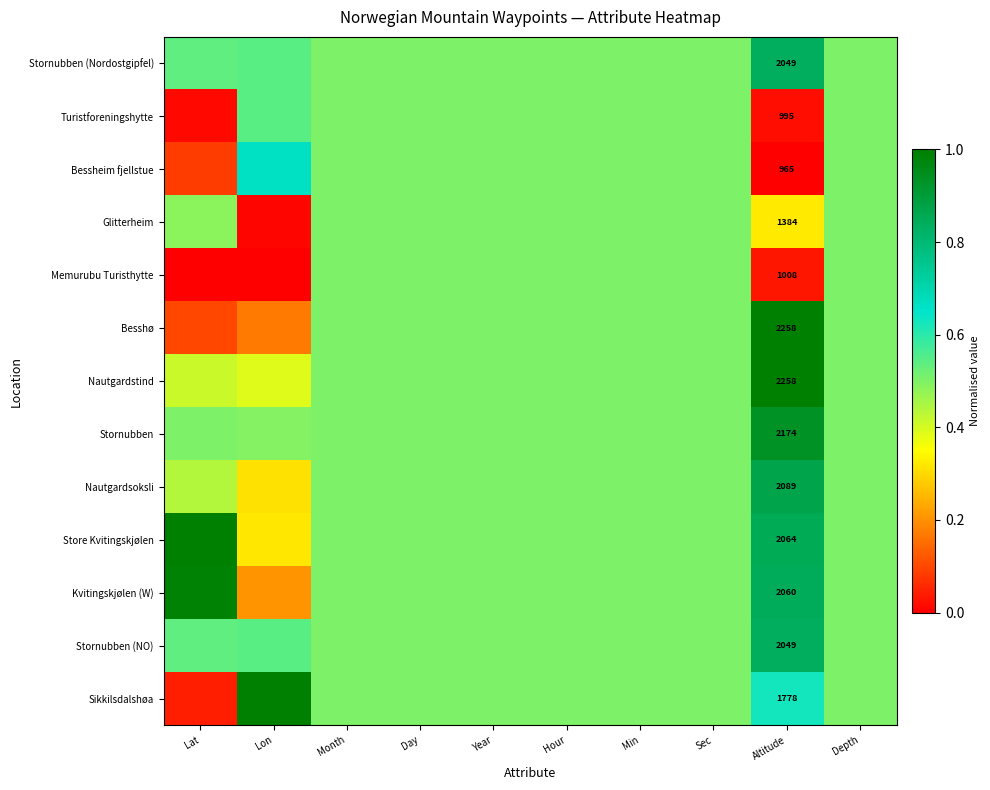

Count the number of categories in the chart.

10